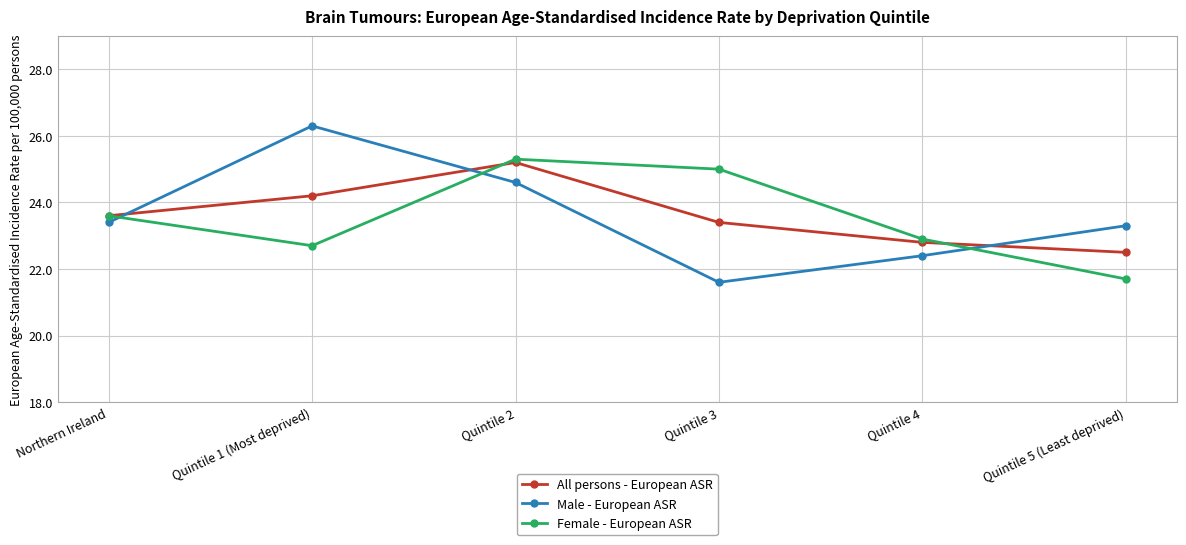

Reading left to right, list all the values displayed in this chart.

All persons - European ASR: Northern Ireland=23.6	Quintile 1 (Most deprived)=24.2	Quintile 2=25.2	Quintile 3=23.4	Quintile 4=22.8	Quintile 5 (Least deprived)=22.5
Male - European ASR: Northern Ireland=23.4	Quintile 1 (Most deprived)=26.3	Quintile 2=24.6	Quintile 3=21.6	Quintile 4=22.4	Quintile 5 (Least deprived)=23.3
Female - European ASR: Northern Ireland=23.6	Quintile 1 (Most deprived)=22.7	Quintile 2=25.3	Quintile 3=25.0	Quintile 4=22.9	Quintile 5 (Least deprived)=21.7